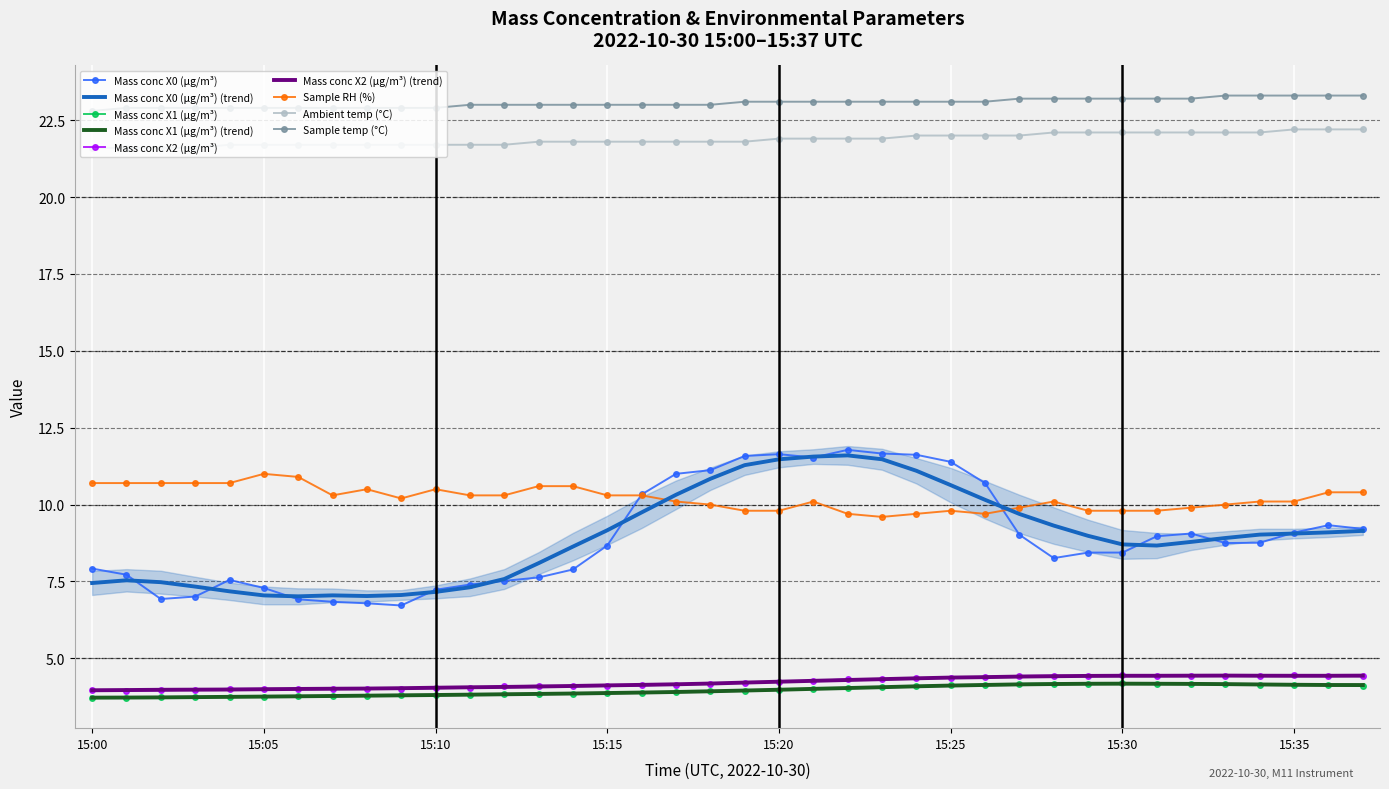

What is the lowest value of the Mass conc X0 (μg/m³) series?

6.7